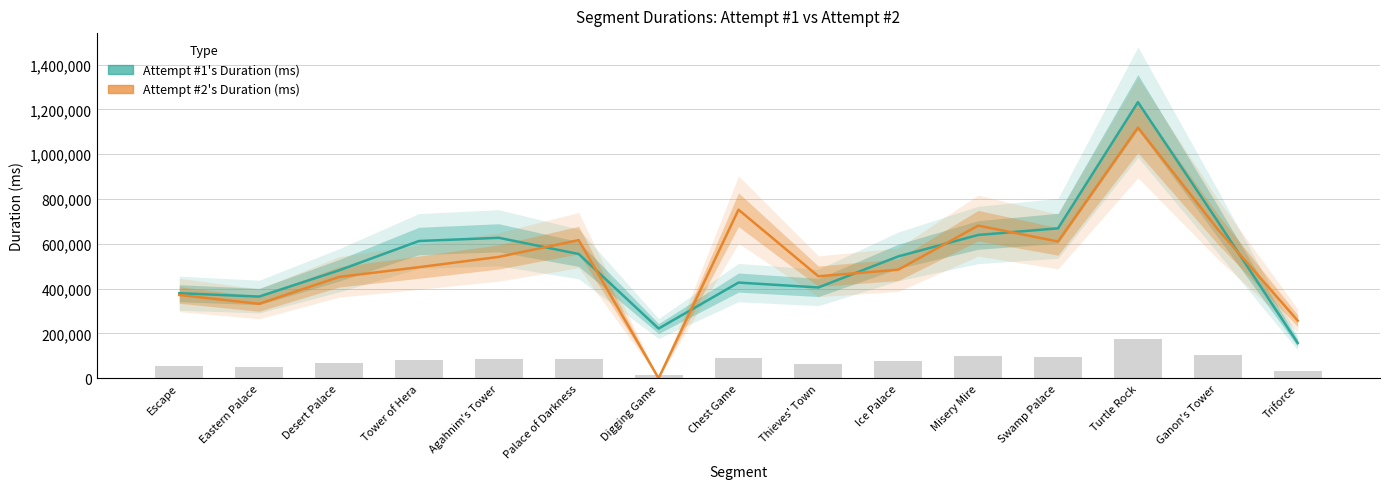

True or false: Attempt #1's Duration (ms) has a value of 1648956 at Turtle Rock.

False